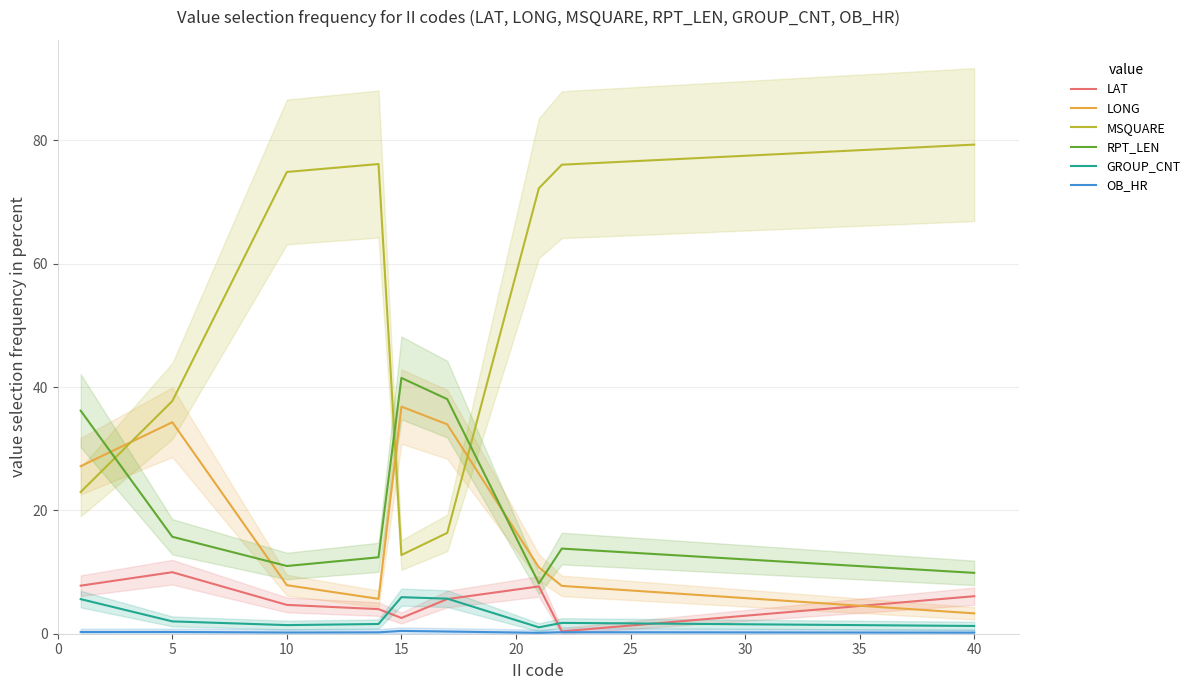

The RPT_LEN series shows 9.9 at 40. True or false?

True